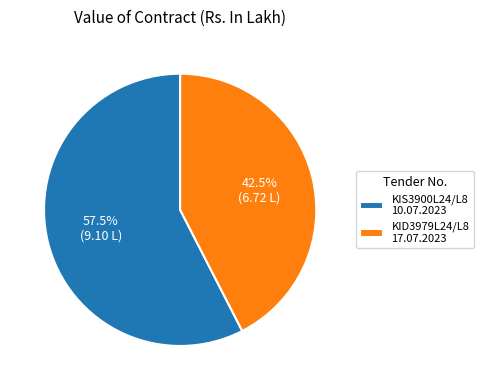

Approximately how many times larger is the value at KIS3900L24/L8 10.07.2023 compared to KID3979L24/L8 17.07.2023?

1.4